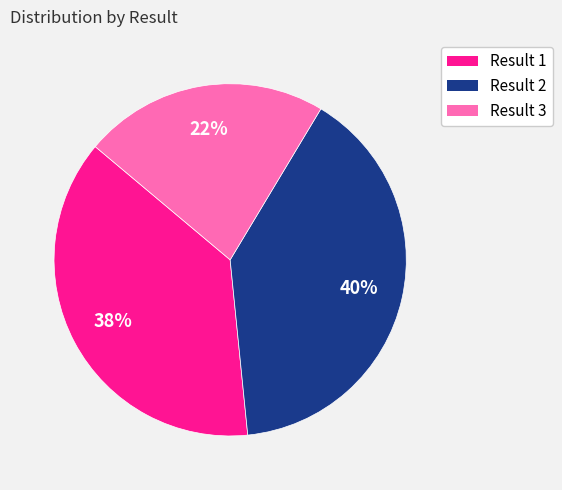

Count the number of slices in the pie.

3